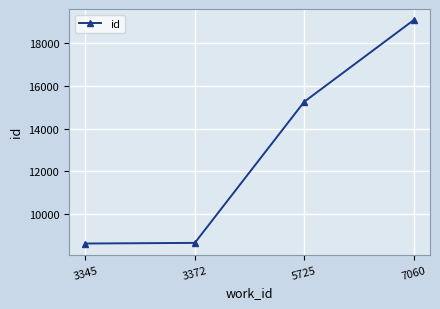

How many series are shown in this chart?

1